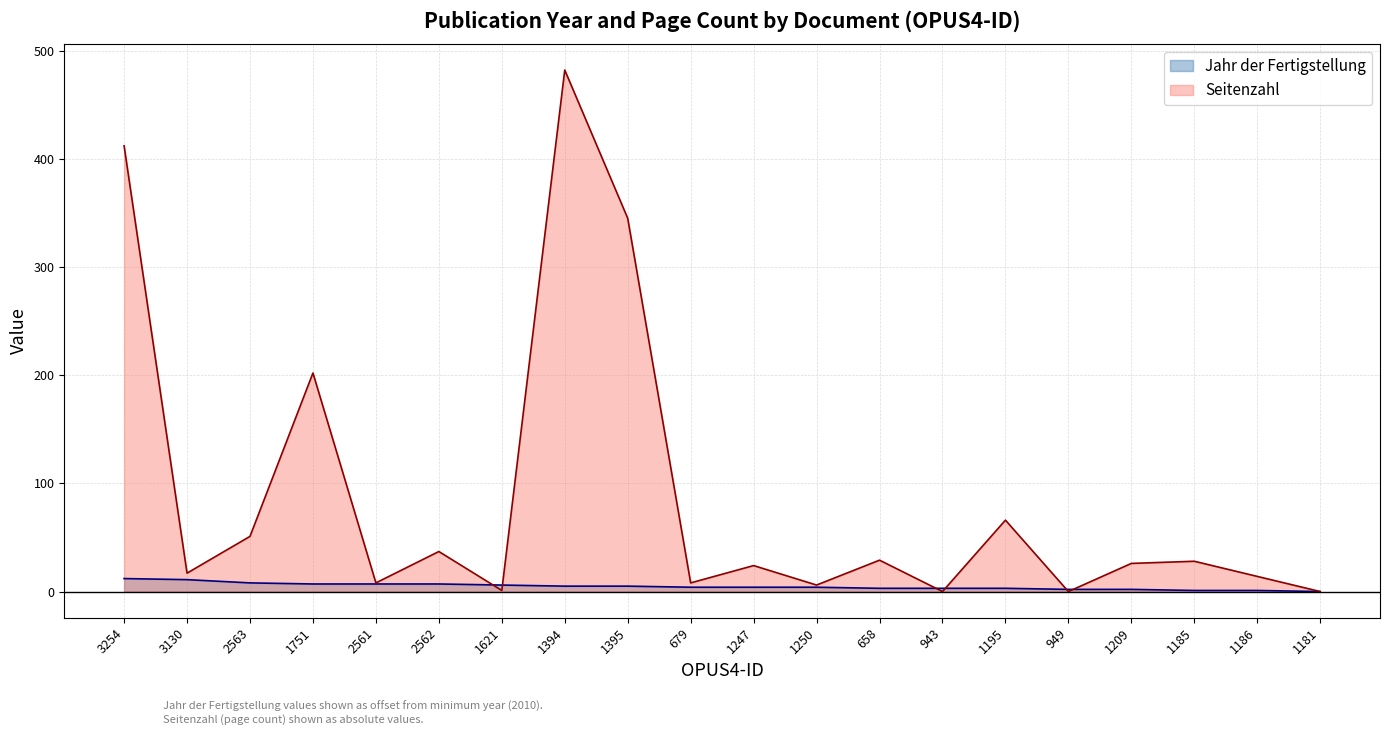

What is the difference between the Jahr der Fertigstellung values at 1185 and 1395?

4